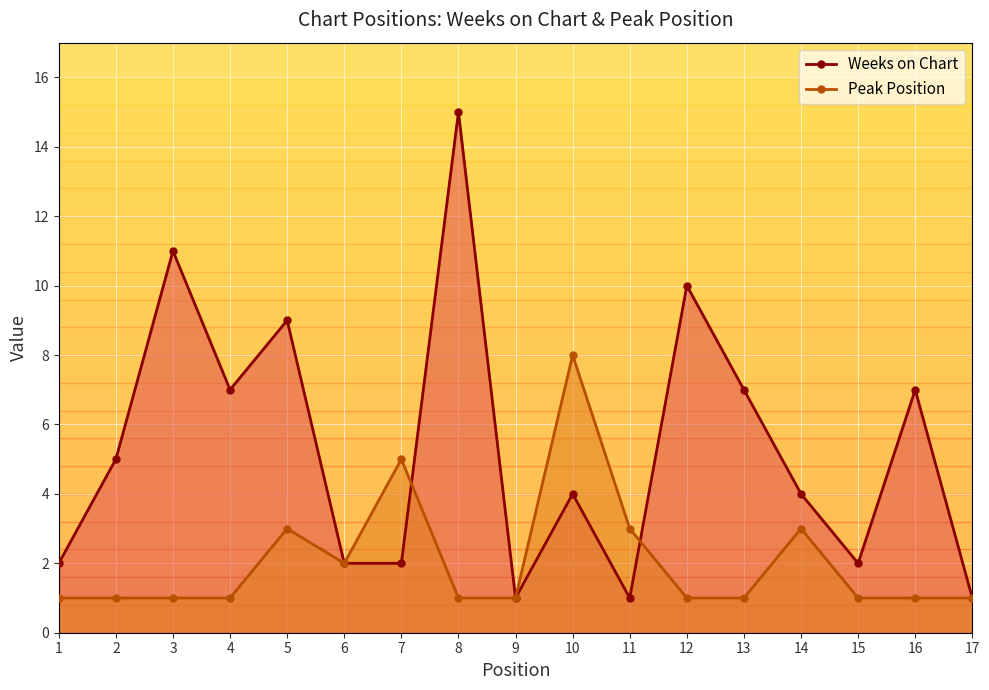

Which series has the widest spread of values?

Weeks on Chart